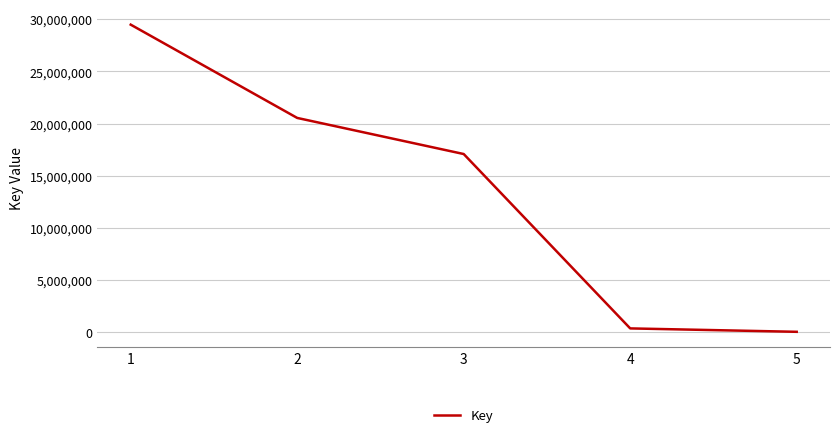

List the labels in order of value, smallest first.

5, 4, 3, 2, 1